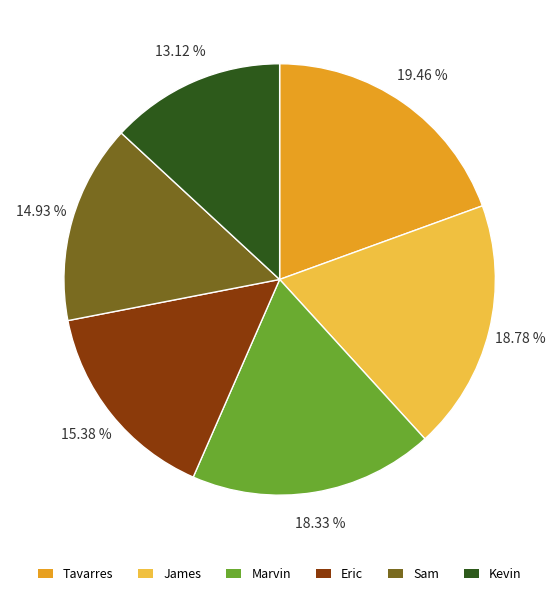

Is the sum of James and Eric greater than half?

No